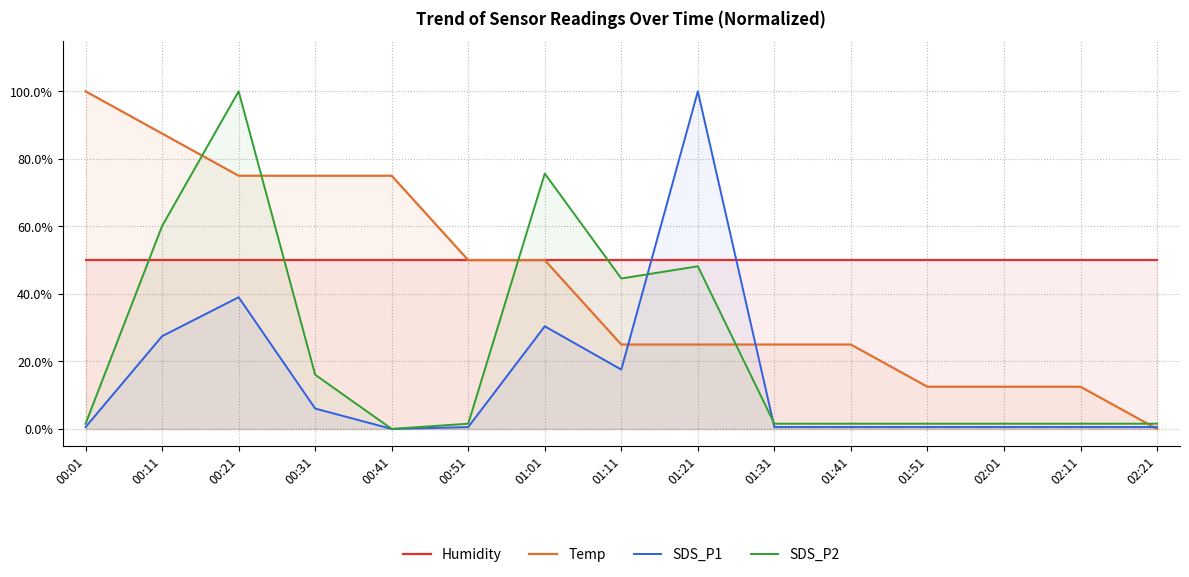

What is the difference between the maximum and minimum values in the SDS_P2 series?

100.0